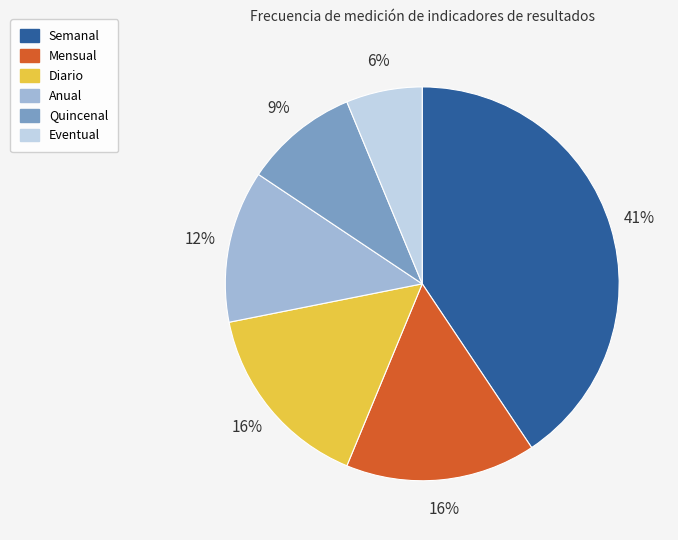

Do Eventual and Semanal together represent more than half of the pie?

No